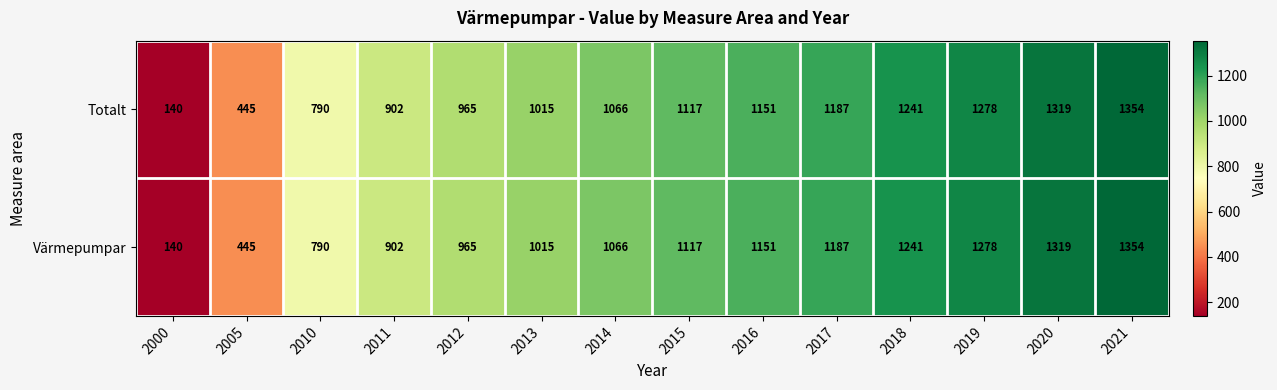

The Värmepumpar series shows 1278 at 2019. True or false?

True